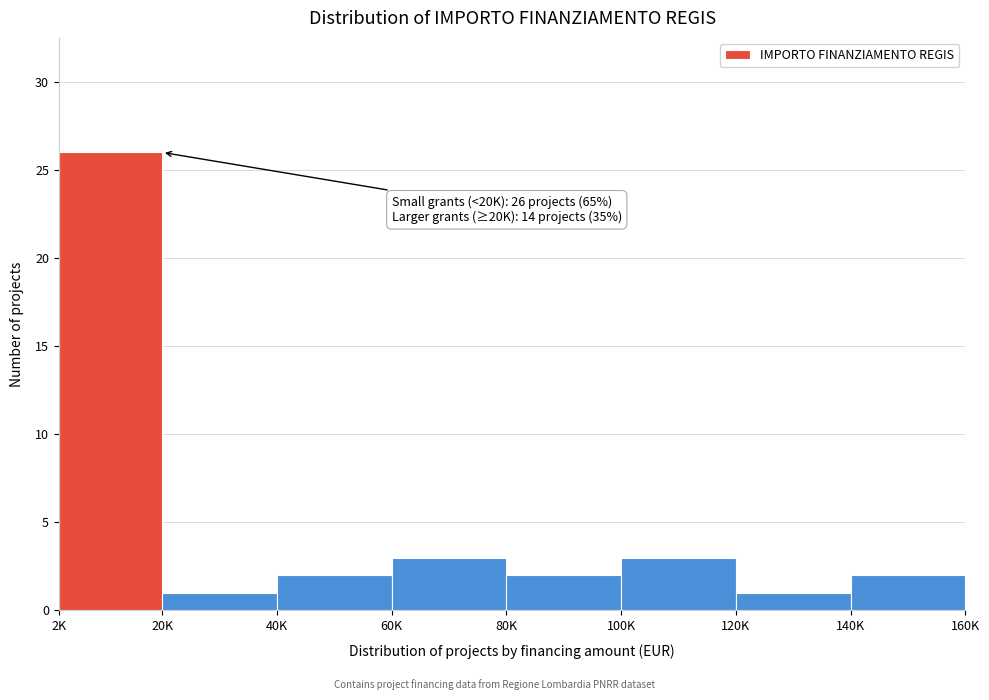

Reading left to right, extract all data points from this chart.

26	1	2	3	2	3	1	2